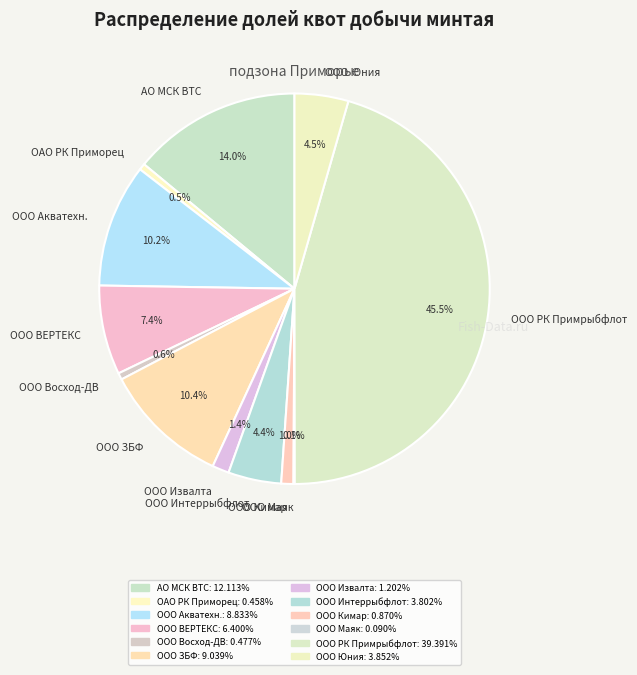

Which category has the biggest portion of the pie?

ООО РК Примрыбфлот